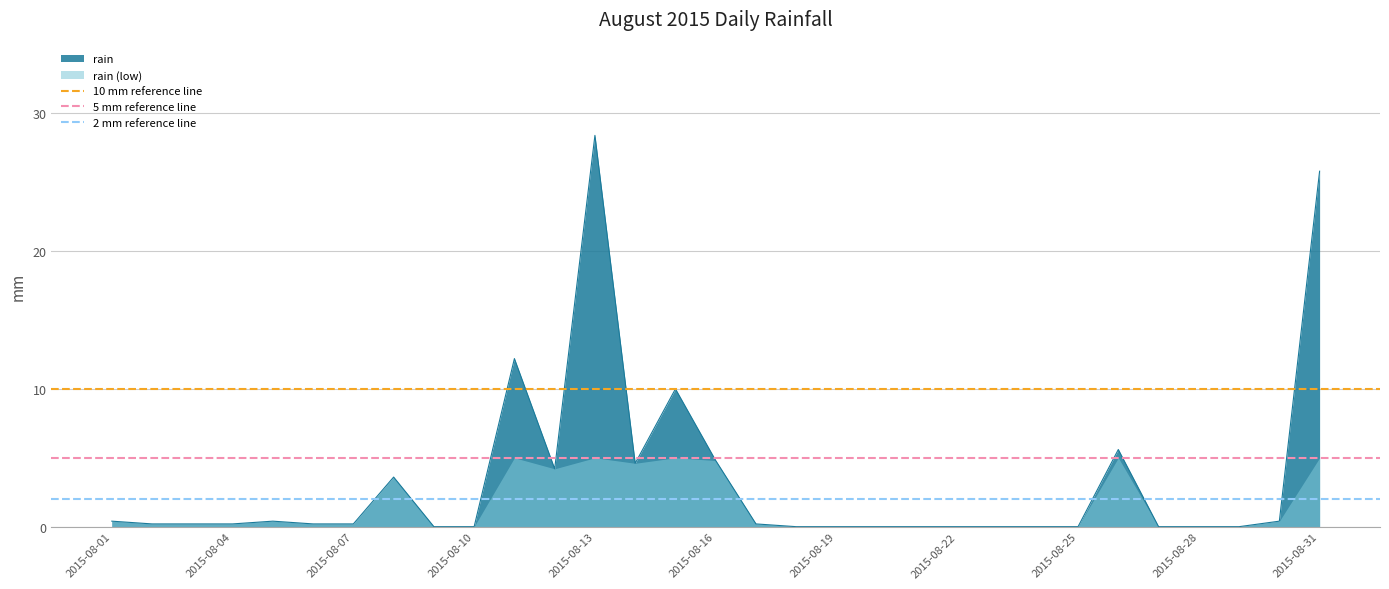

Is the value of 10 mm reference line at 2015-08-01 greater than the value of 5 mm reference line at 2015-08-04?

Yes